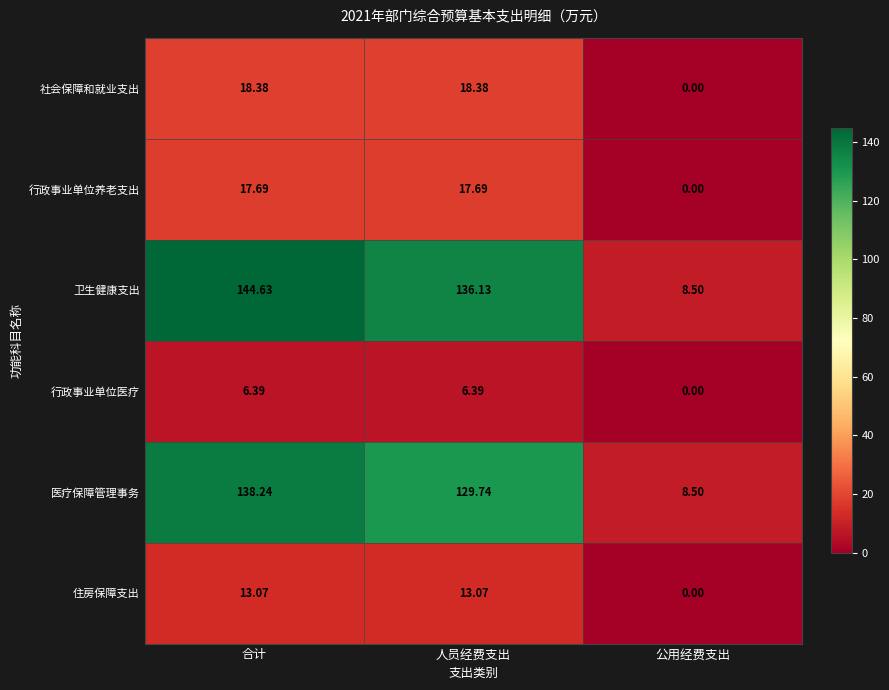

Is the value of 卫生健康支出 at 合计 greater than the value of 医疗保障管理事务 at 人员经费支出?

Yes